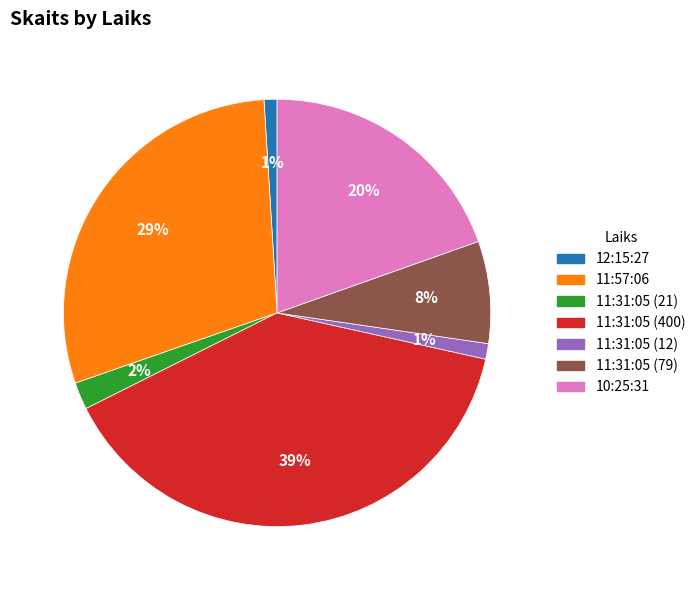

To the nearest percent, what percentage of the pie is 12:15:27?

1%